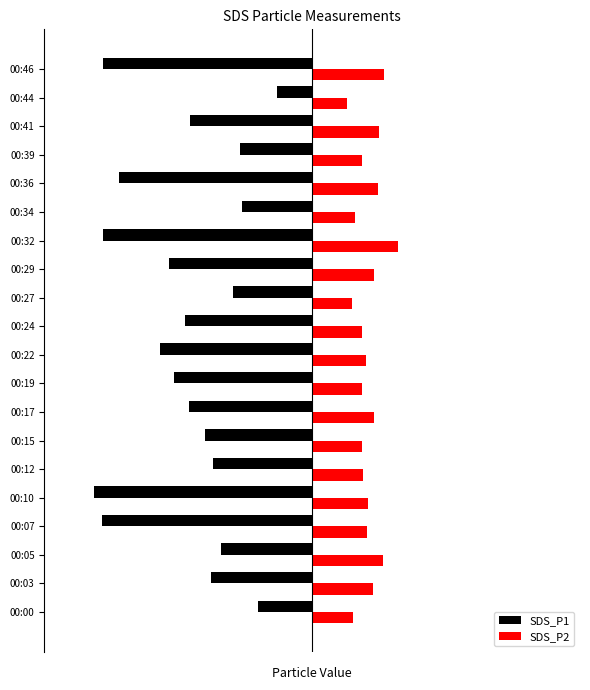

What is the maximum value for SDS_P1?

-0.7